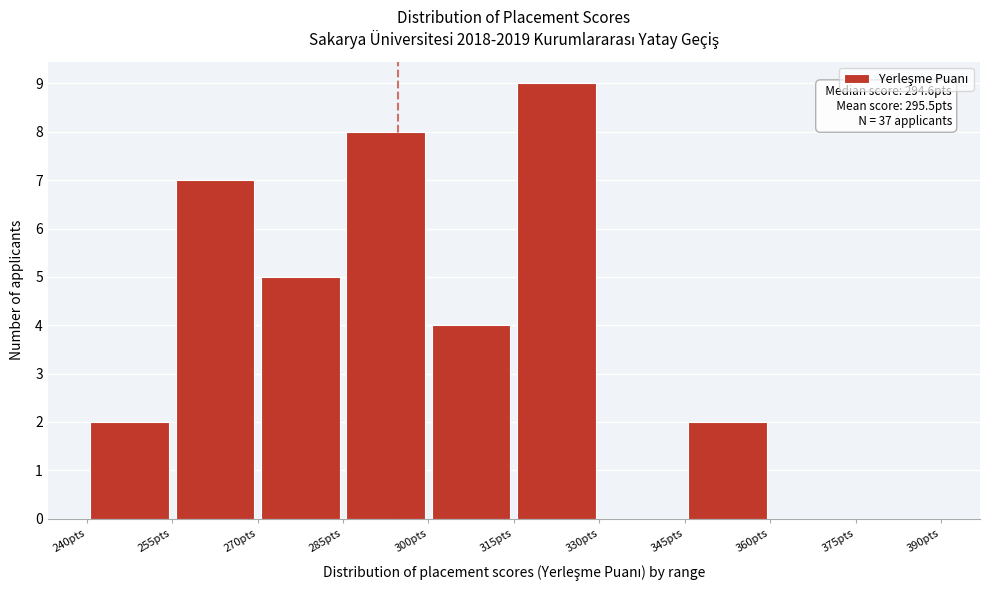

Over which range of the x-axis is the bar tallest?

315 to 330